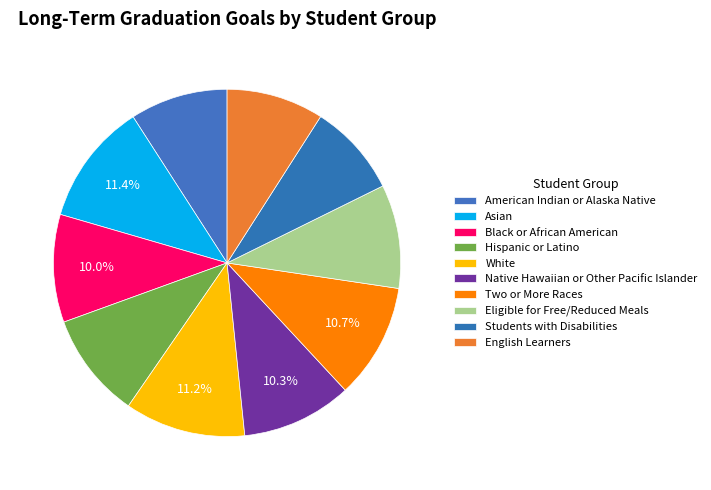

How many slices are in this pie chart?

10